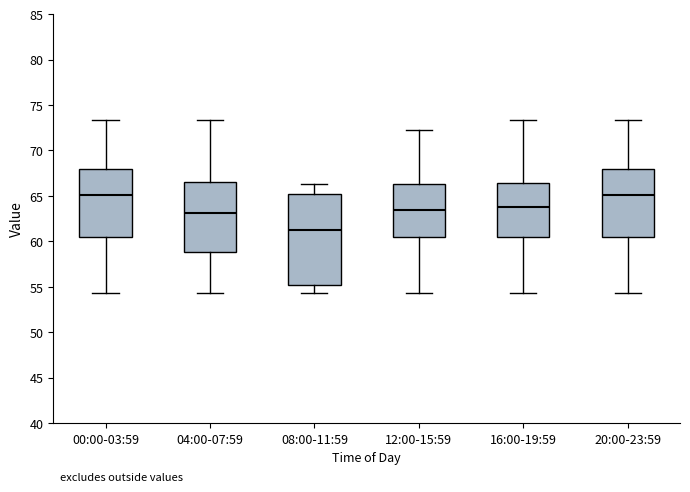

Where is the lower edge of the box for 00:00-03:59 on the y-axis? The values are not printed on the chart, so give them approximately, as read against the axis.

60.5